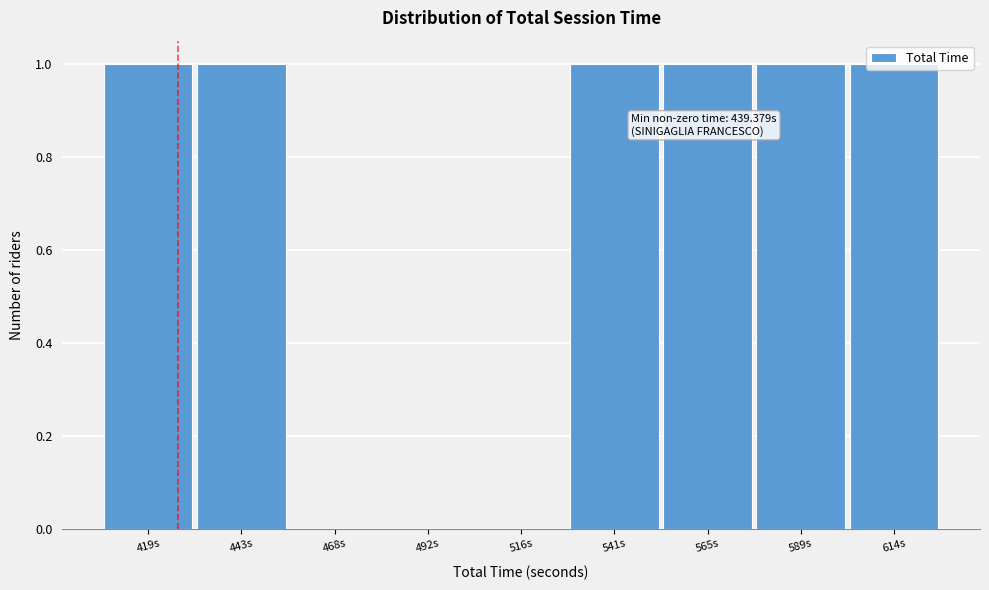

What is the sum of all values?

6